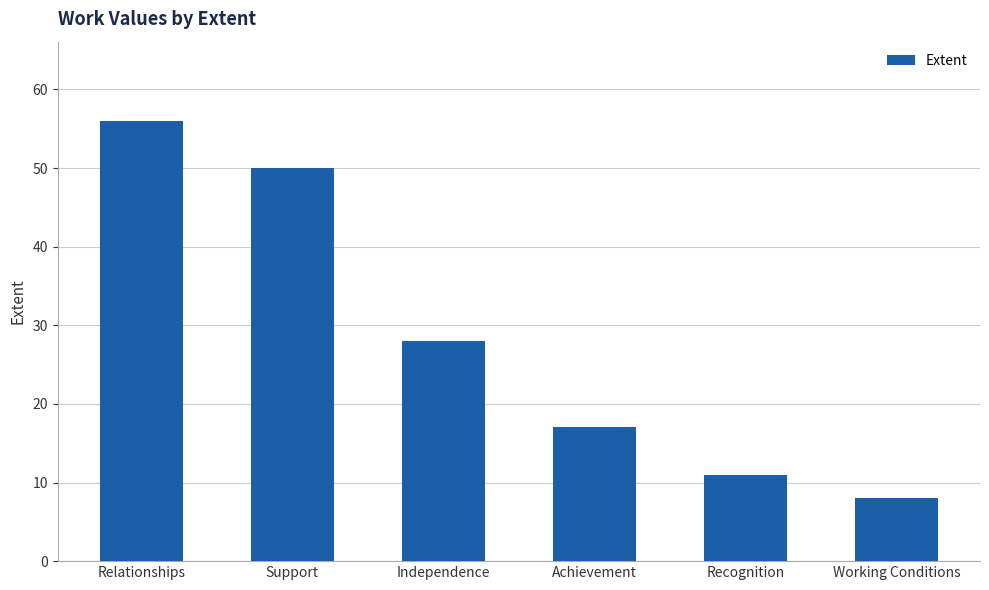

How many bars are there in total?

6